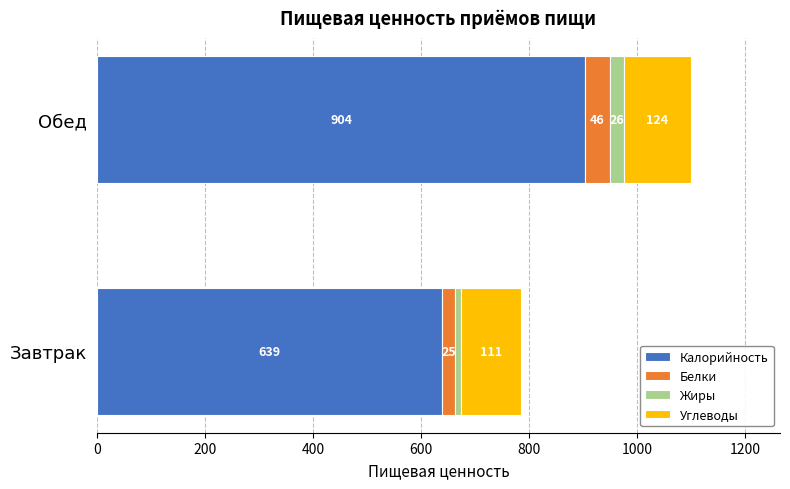

List the labels in order of Калорийность value, largest first.

Обед, Завтрак